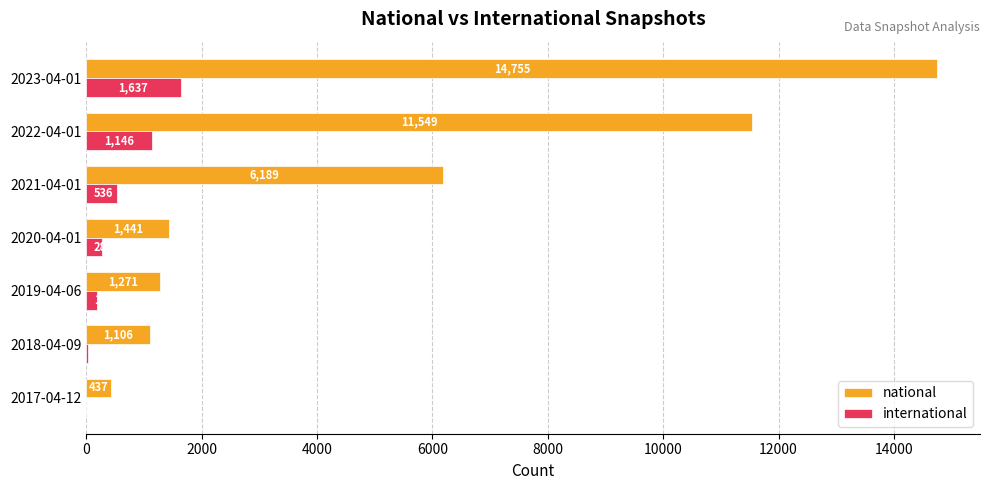

The national series shows 1106 at 2018-04-09. True or false?

True